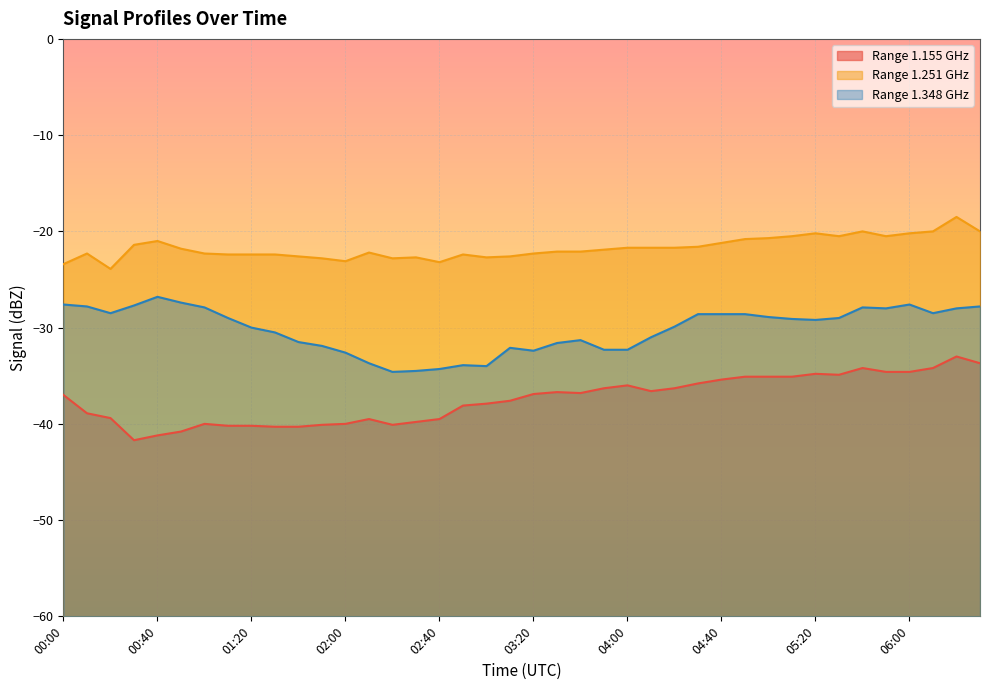

Which series has the largest total across all categories?

Range 1.251 GHz